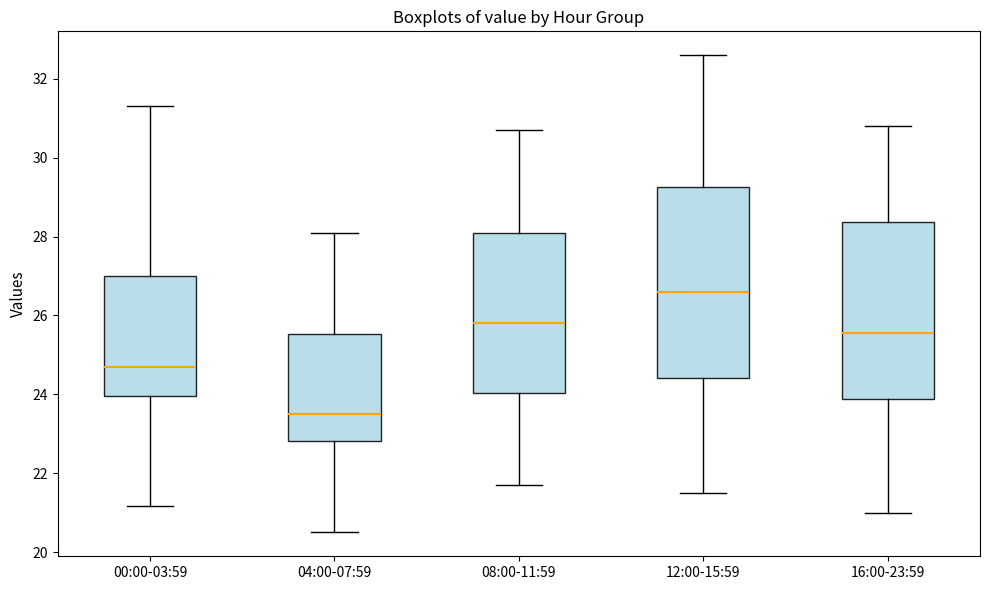

Reading left to right, transcribe this box plot: for each box, give where its median line is, the range the box spans, and where its two whiskers end, as read against the y-axis. The values are not printed on the chart, so give them approximately, as read against the axis.

00:00-03:59: median 24.8, box 24.0 to 27.0, whiskers 21.2 to 31.4
04:00-07:59: median 23.6, box 22.8 to 25.6, whiskers 20.6 to 28.2
08:00-11:59: median 25.8, box 24.0 to 28.2, whiskers 21.8 to 30.8
12:00-15:59: median 26.6, box 24.4 to 29.2, whiskers 21.6 to 32.6
16:00-23:59: median 25.6, box 23.8 to 28.4, whiskers 21.0 to 30.8